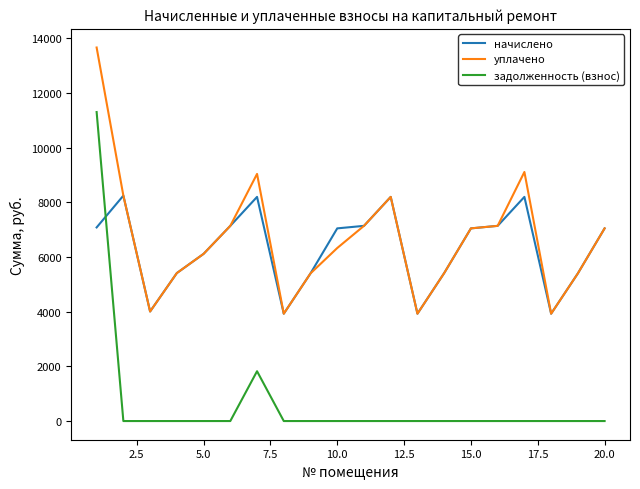

Which series ends up on top after the final intersection of задолженность (взнос) and начислено?

начислено